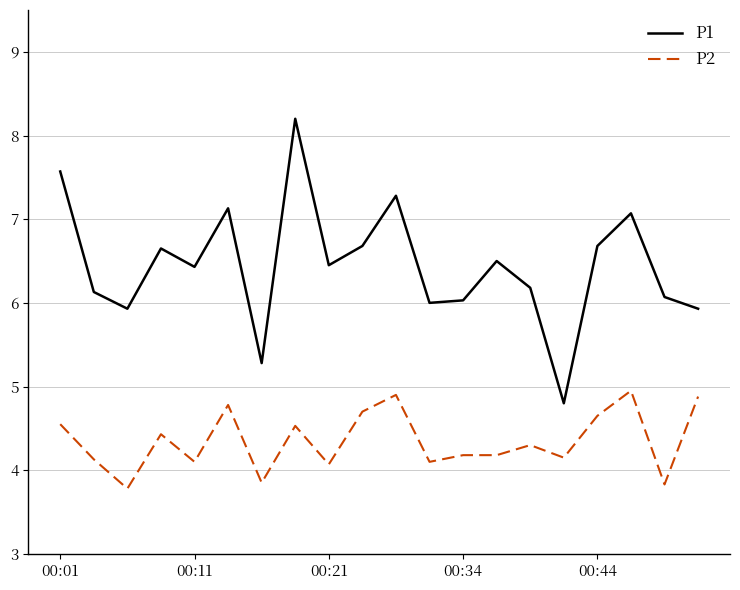

Which series has the largest range (max minus min)?

P1